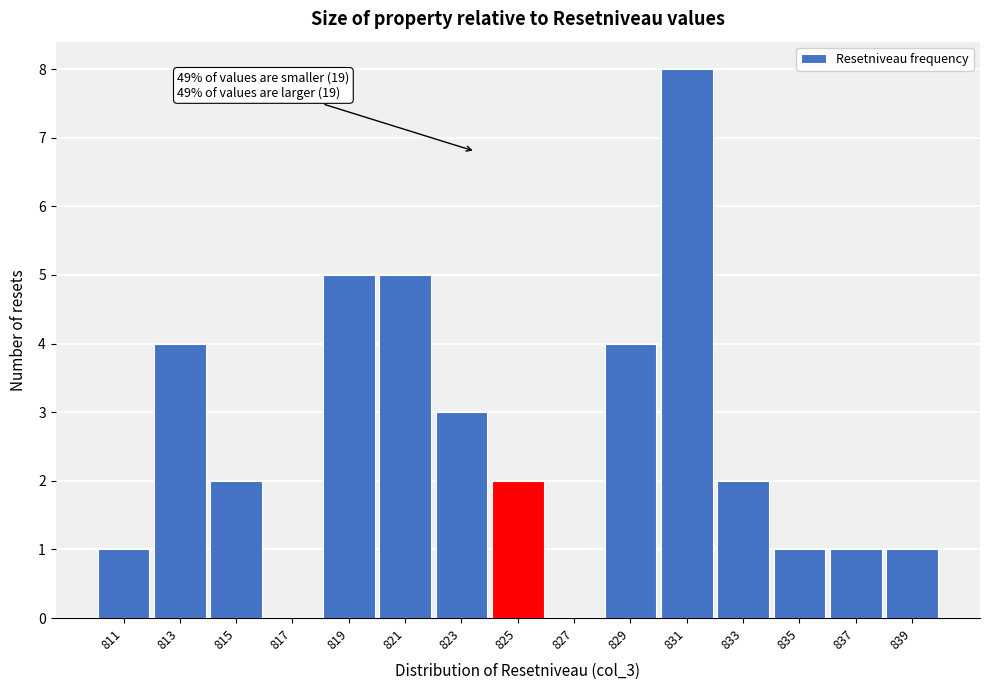

Reading left to right, extract all data points from this chart.

811=1	813=4	815=2	817=0	819=5	821=5	823=3	825=2	827=0	829=4	831=8	833=2	835=1	837=1	839=1